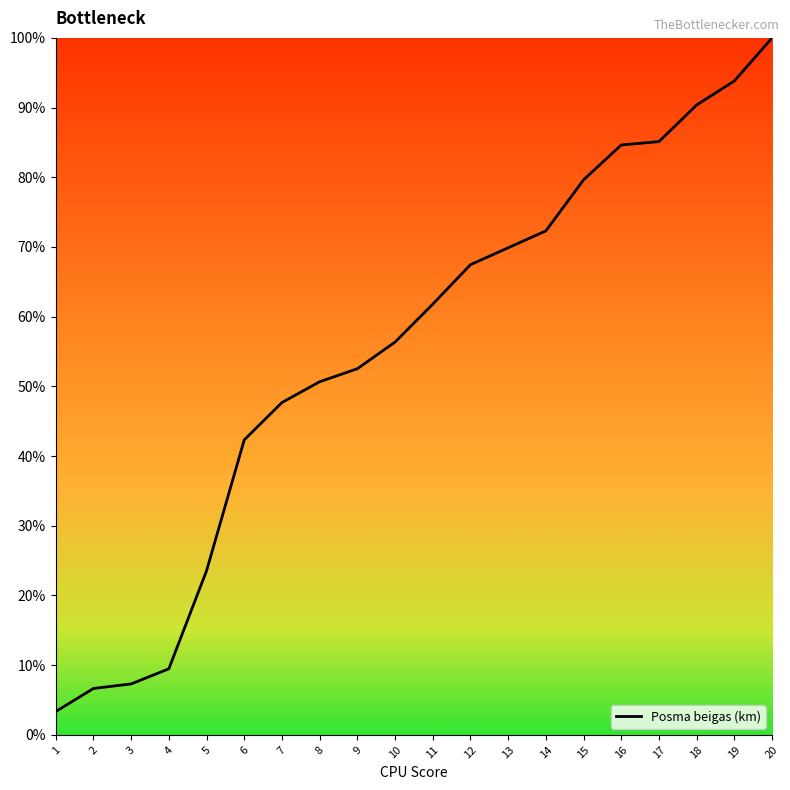

The value at 17 is 21.3. True or false?

False